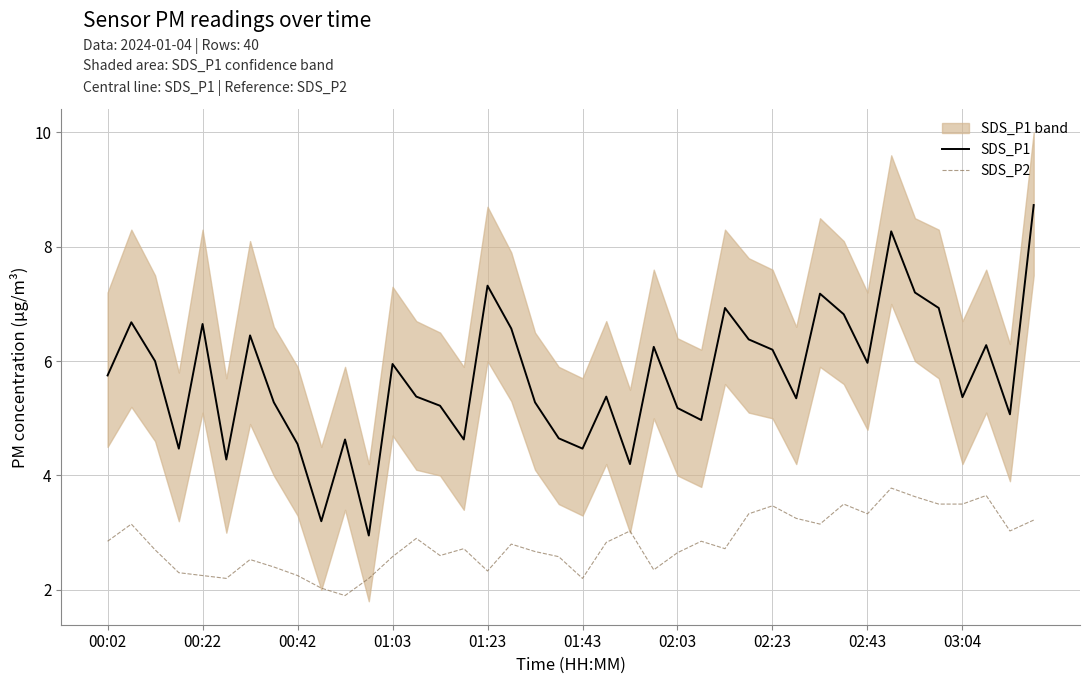

True or false: SDS_P2 has more than 2 points higher than both neighbors.

True